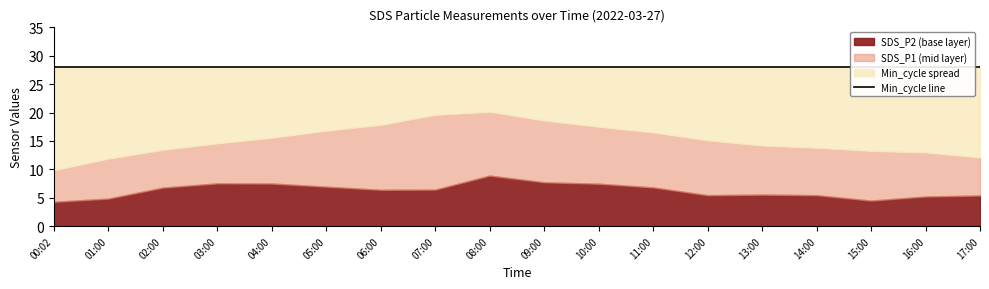

What is the sum of all Min_cycle values?

504.0